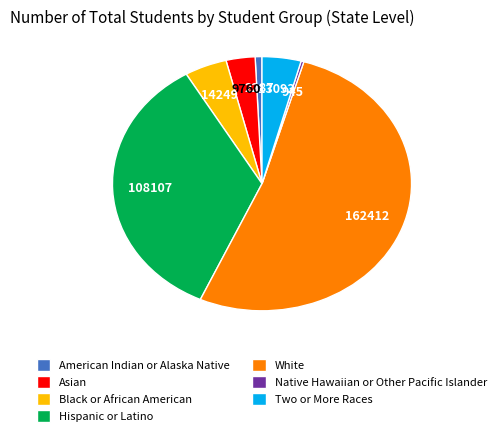

Is it true that White is 52% of the pie?

True